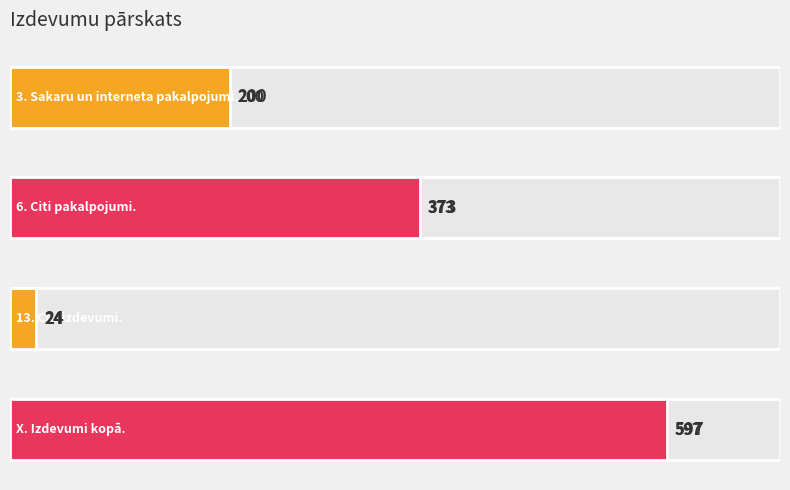

The chart shows a value of 529 at 100. True or false?

False